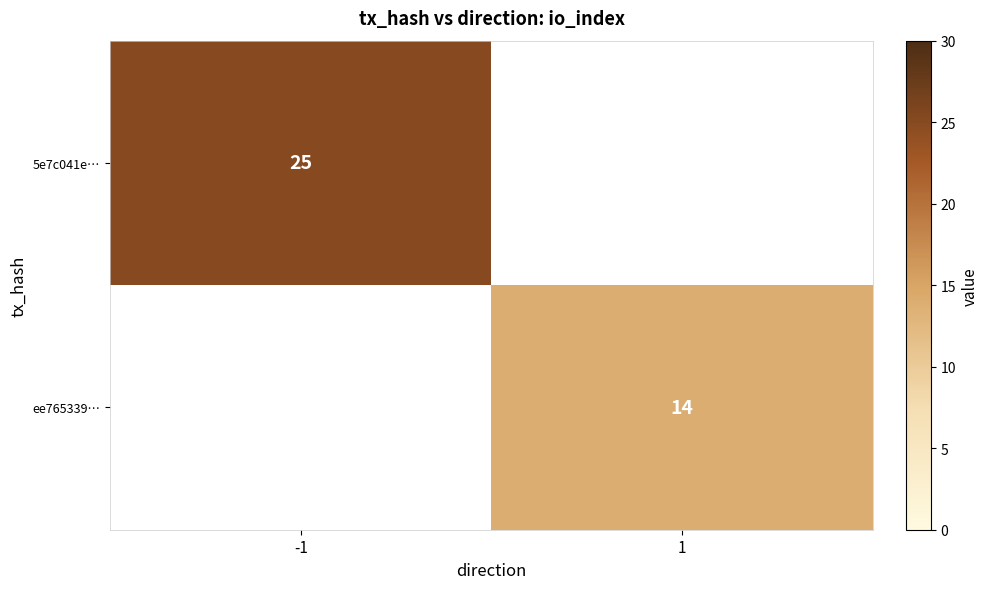

True or false: ee765339… has a value of 14 at 1.

True